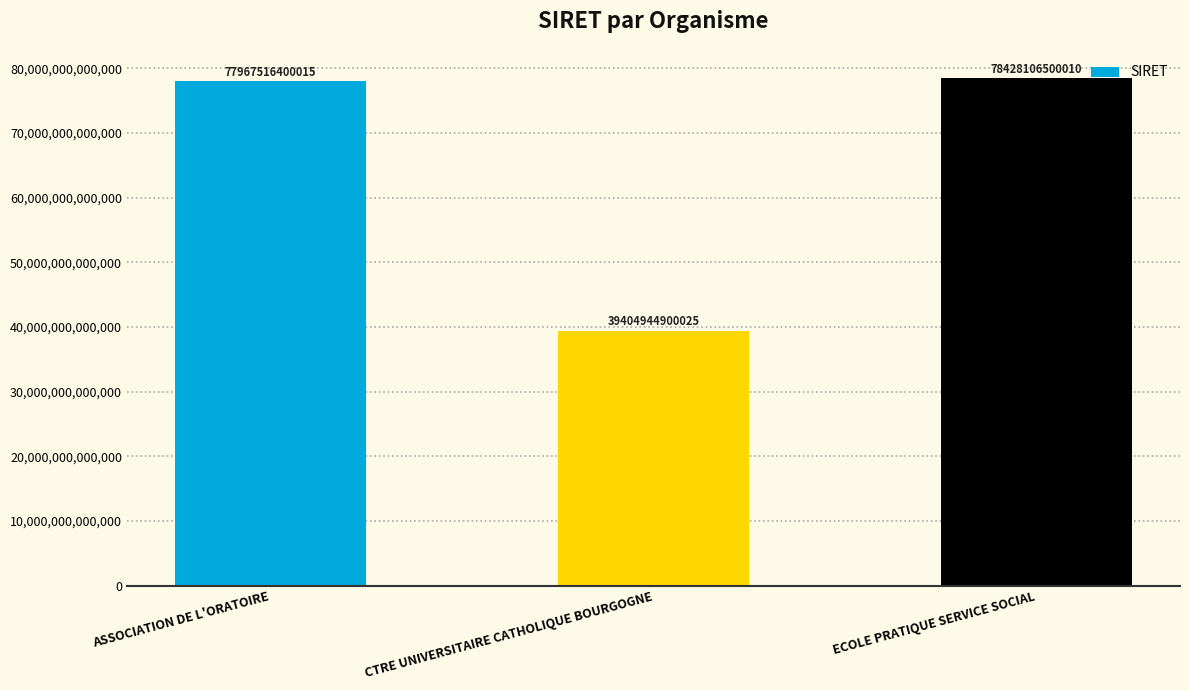

What is the difference between the values at CTRE UNIVERSITAIRE CATHOLIQUE BOURGOGNE and ASSOCIATION DE L'ORATOIRE?

38562571499990